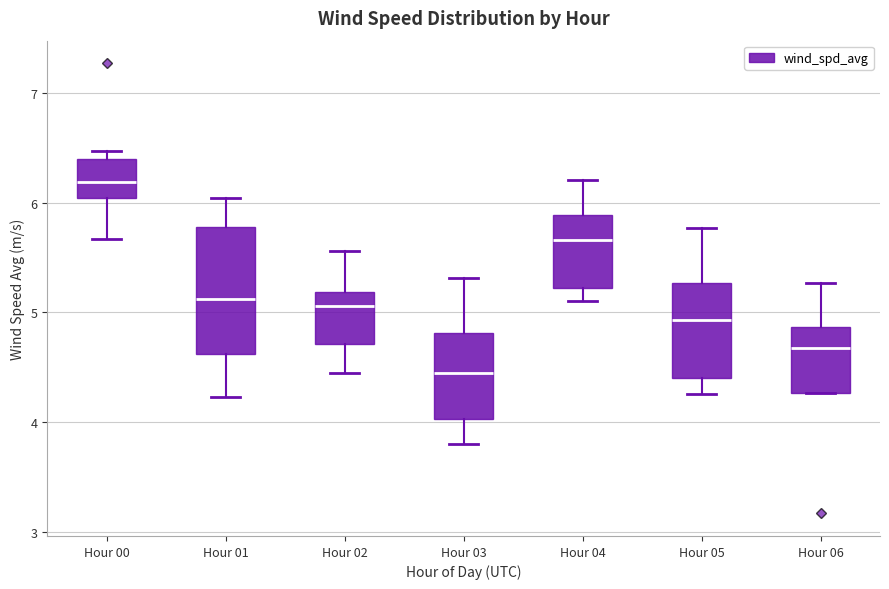

Where does the lower whisker of the box for Hour 05 end on the y-axis? The values are not printed on the chart, so give them approximately, as read against the axis.

4.3